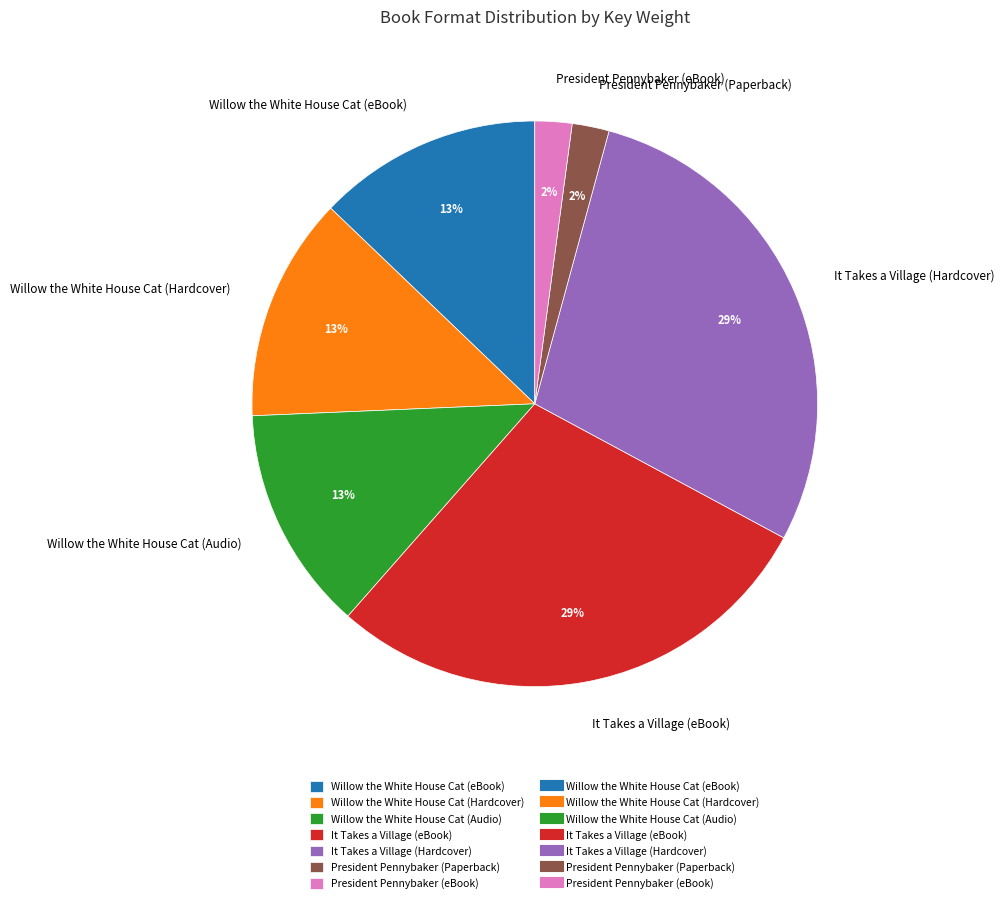

Is it true that Willow the White House Cat (Hardcover) is 27% of the pie?

False